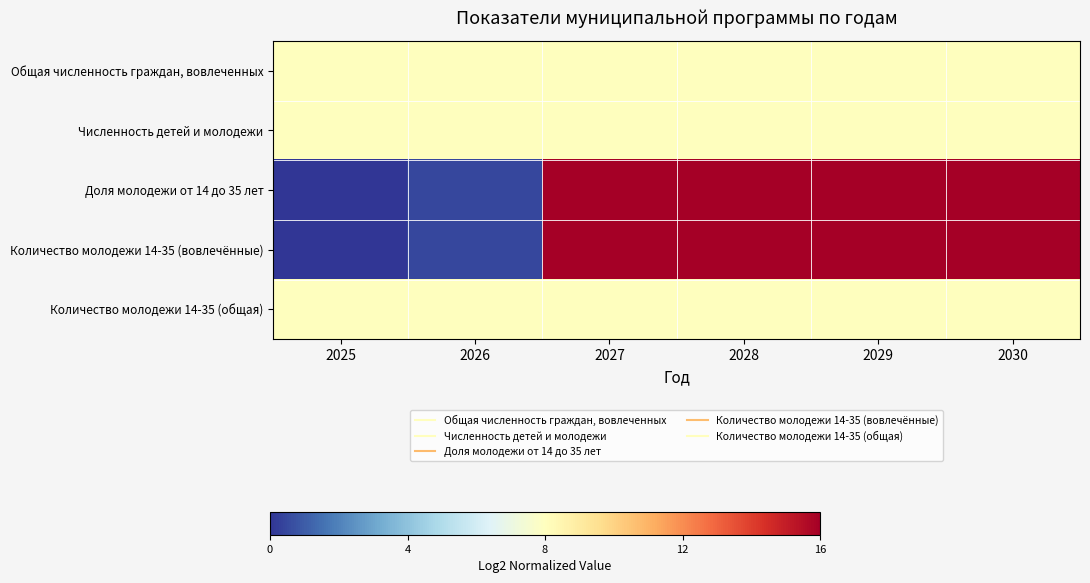

Which series has the widest spread of values?

Доля молодежи от 14 до 35 лет